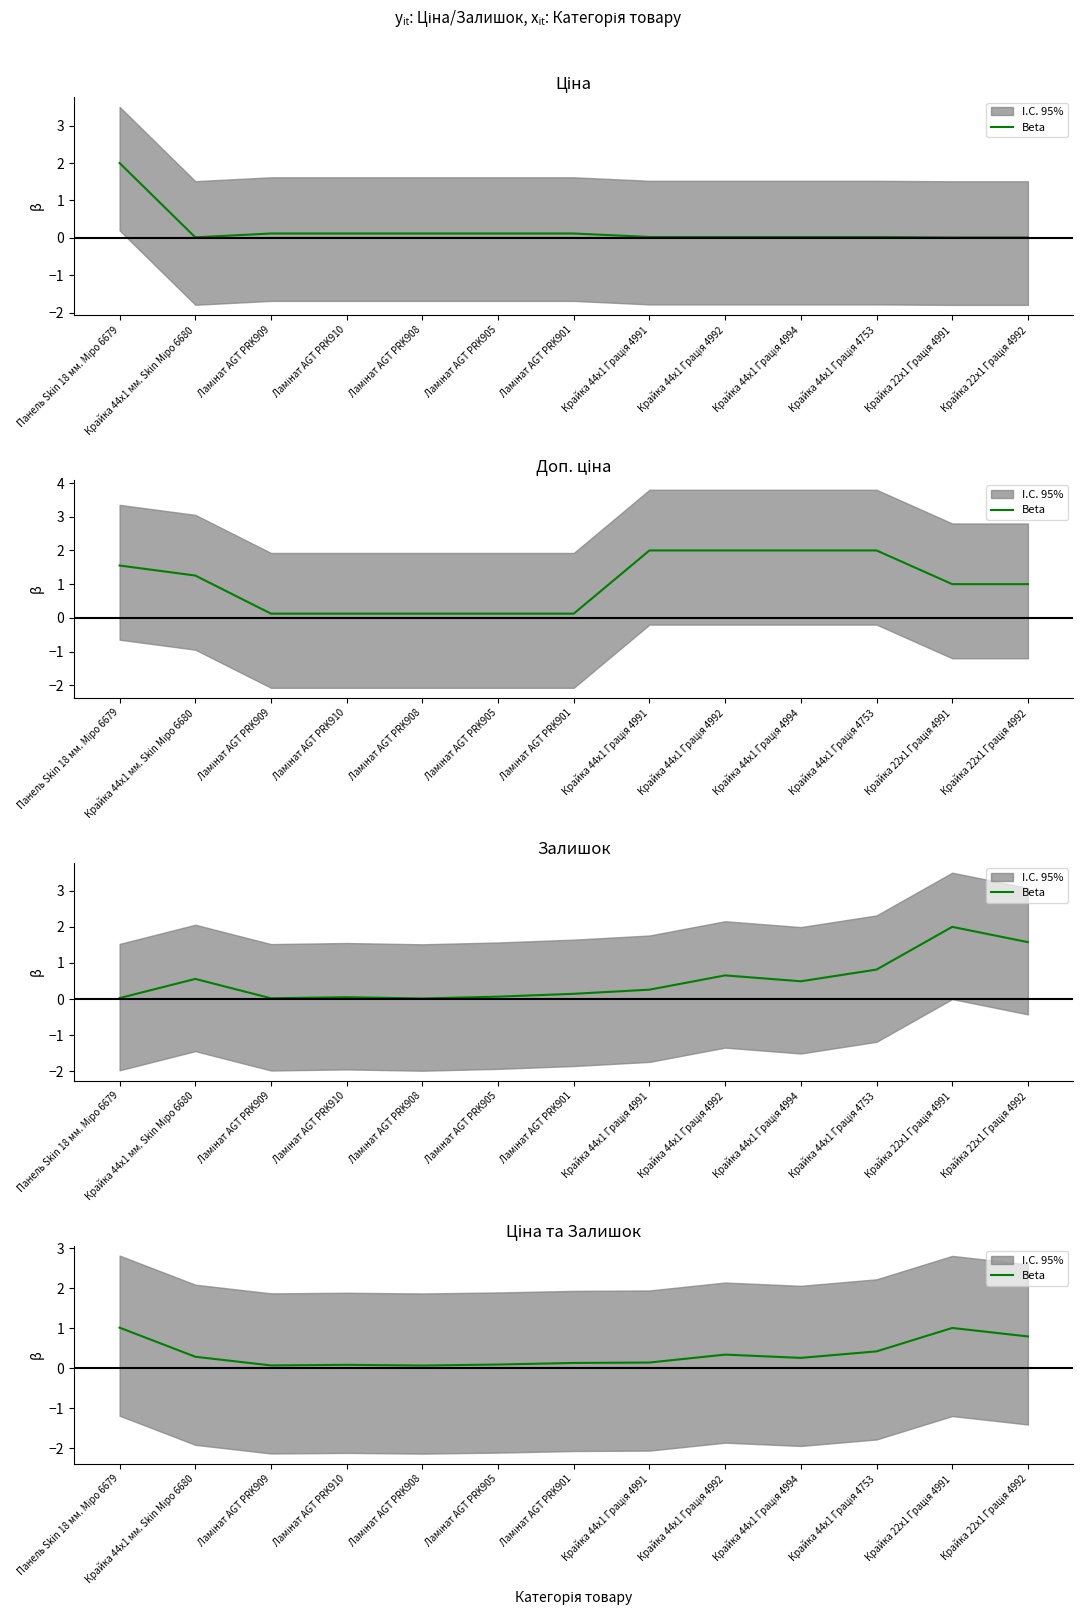

What is the ratio of the value at Крайка 44x1 Грація 4994 to the value at Крайка 22x1 Грація 4991?

0.3